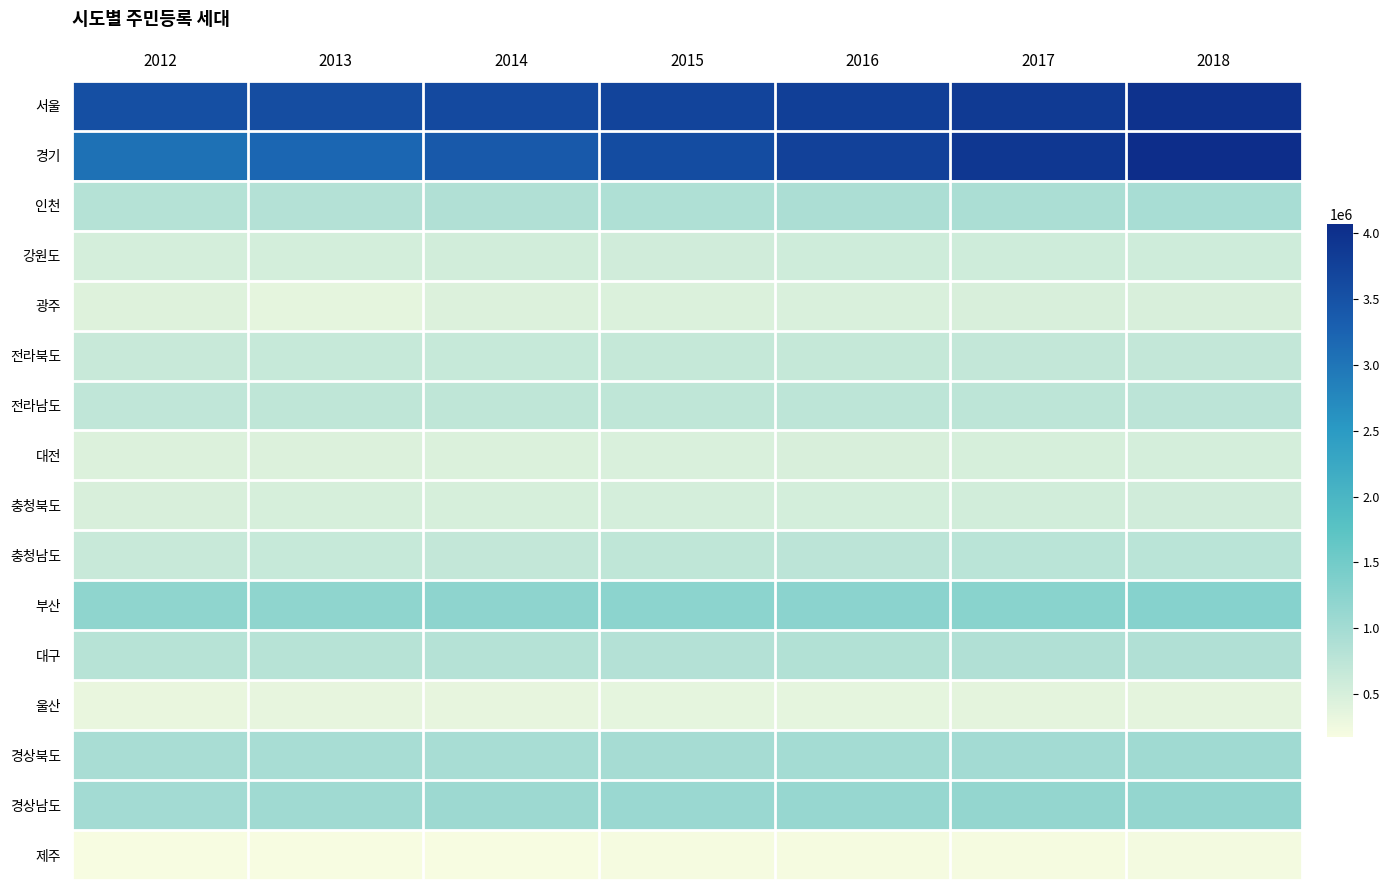

What is the spread (max minus min) of values at 2015?

3519842